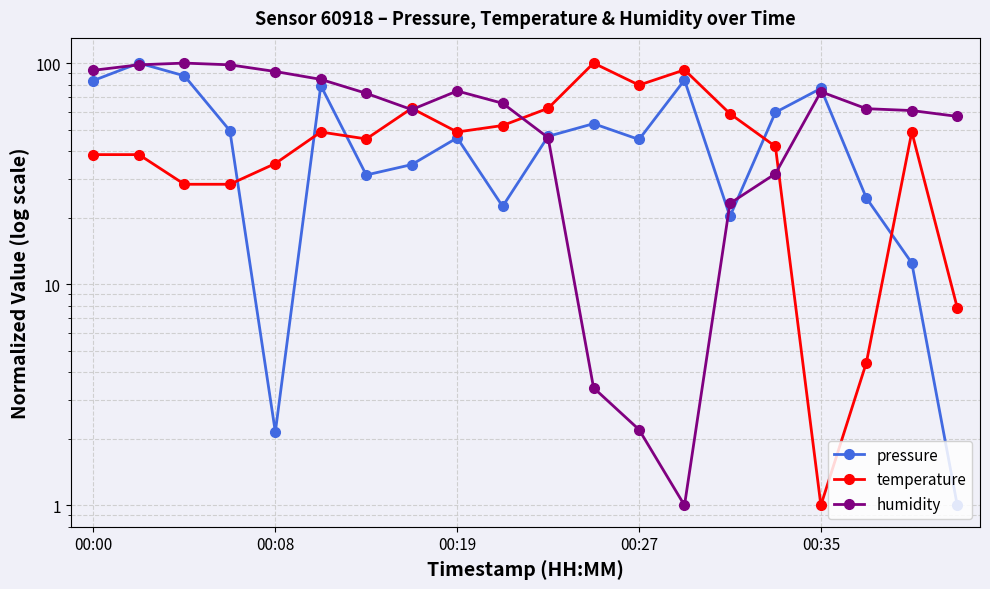

What is the smallest value displayed?

1.0